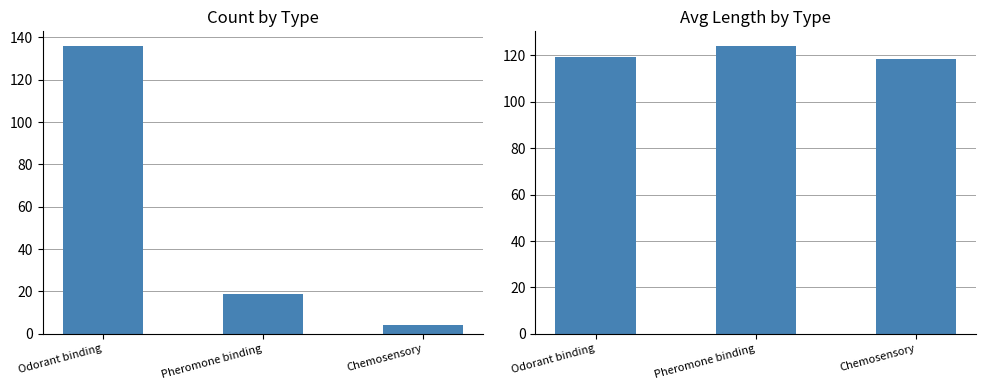

What is the sum of all Count values?

159.0